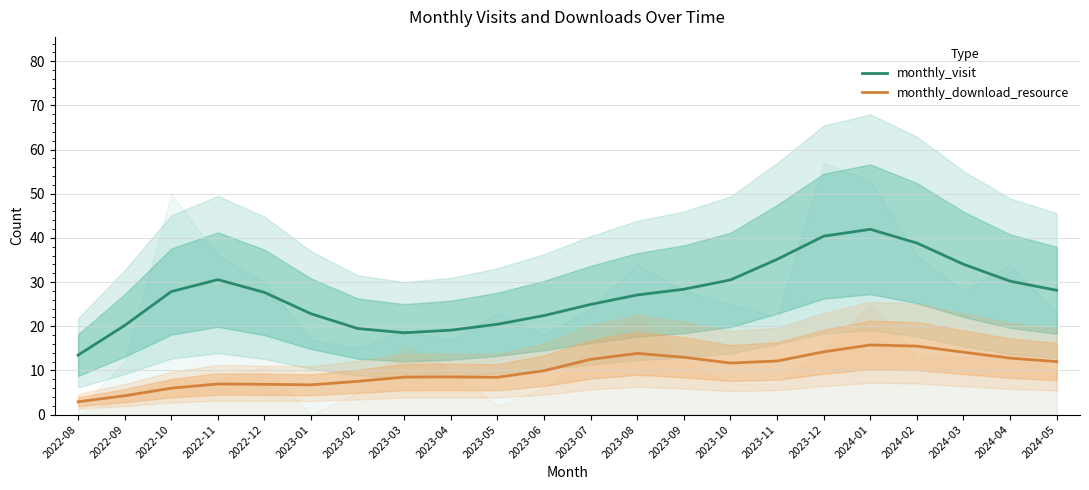

The monthly_visit series shows 38.8 at 2024-02. True or false?

True